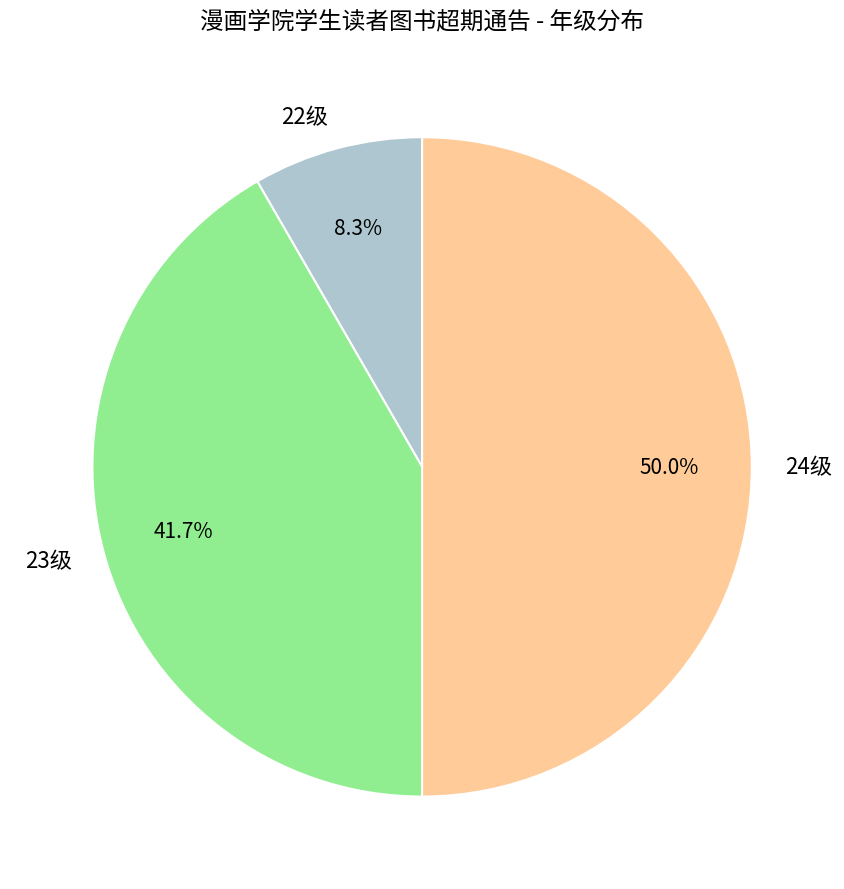

How many slices are in this pie chart?

3